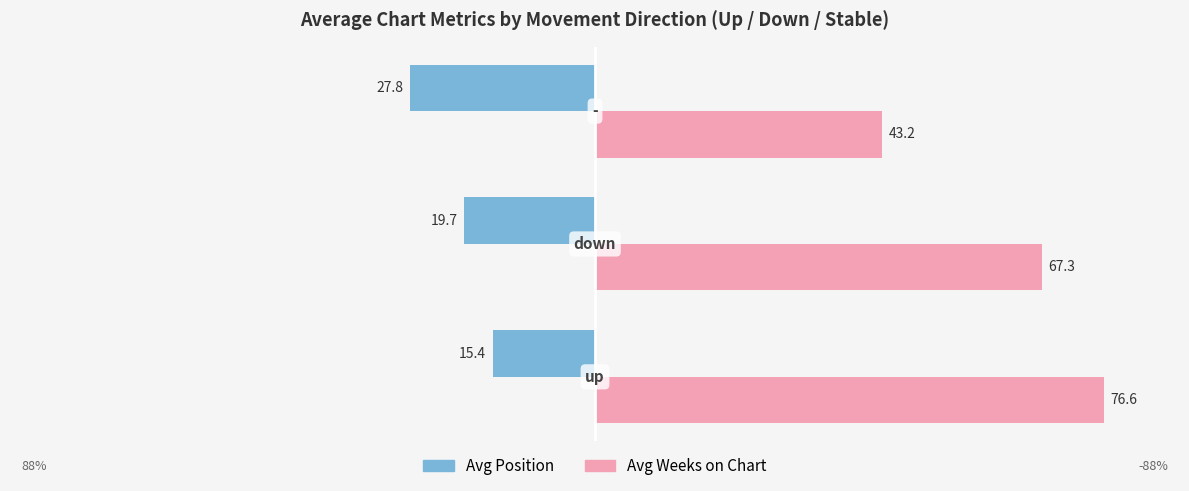

What is the sum of all Avg Weeks on Chart values?

187.1